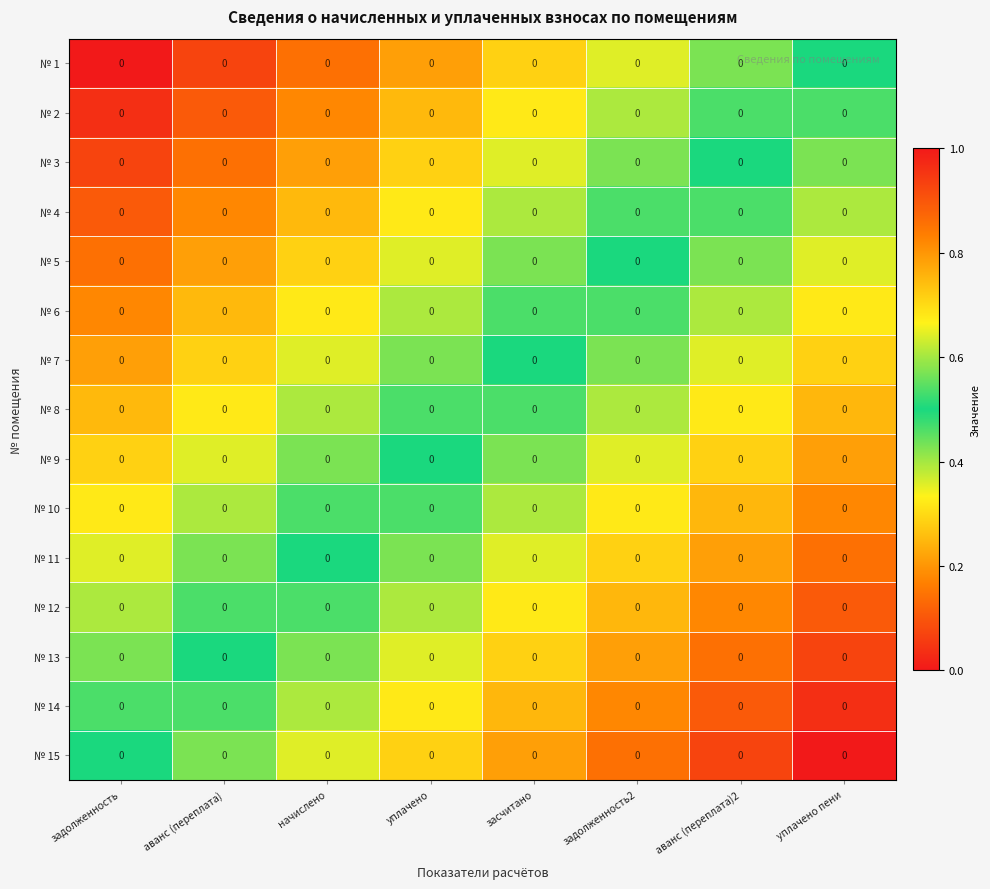

How many № 11 values are between 0 and 1?

8